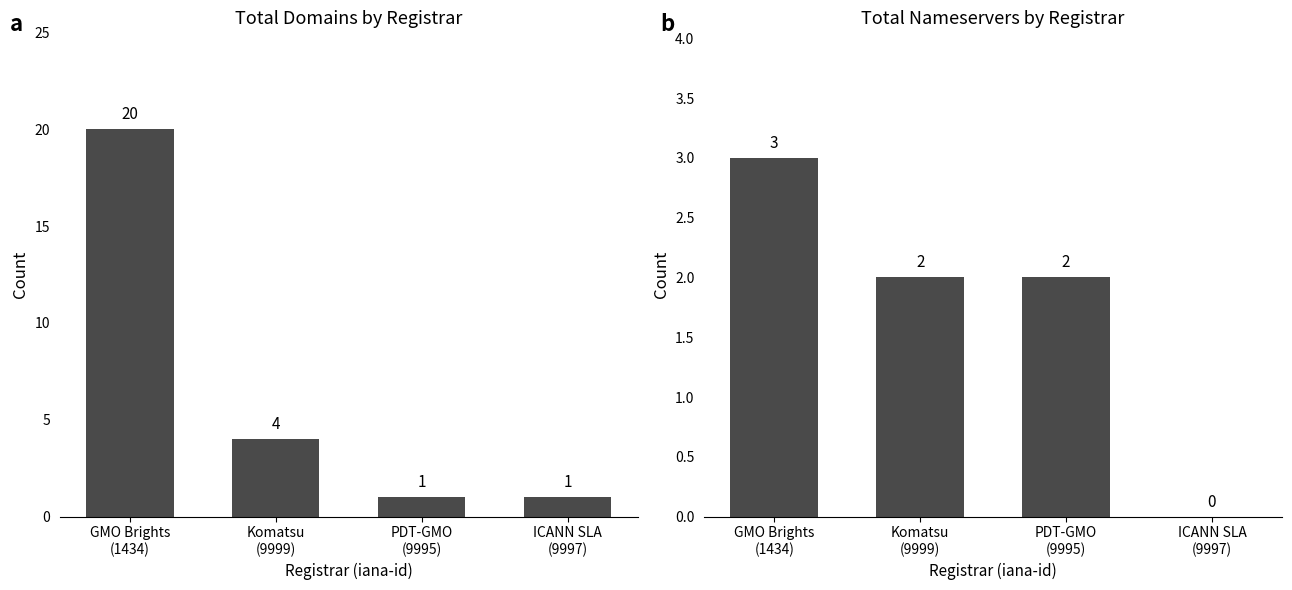

What is the sum of all total-domains values?

26